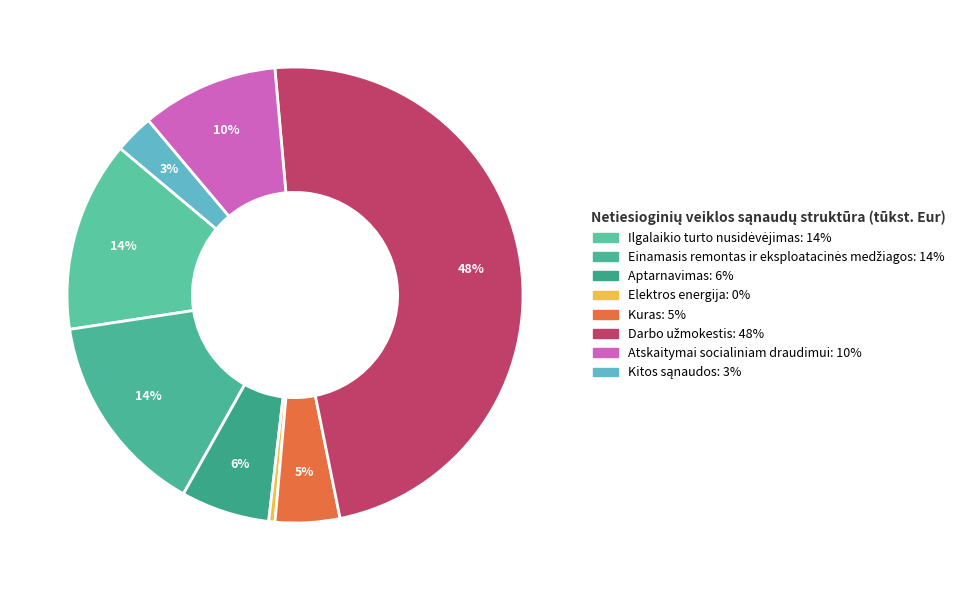

Count the number of slices in the pie.

8